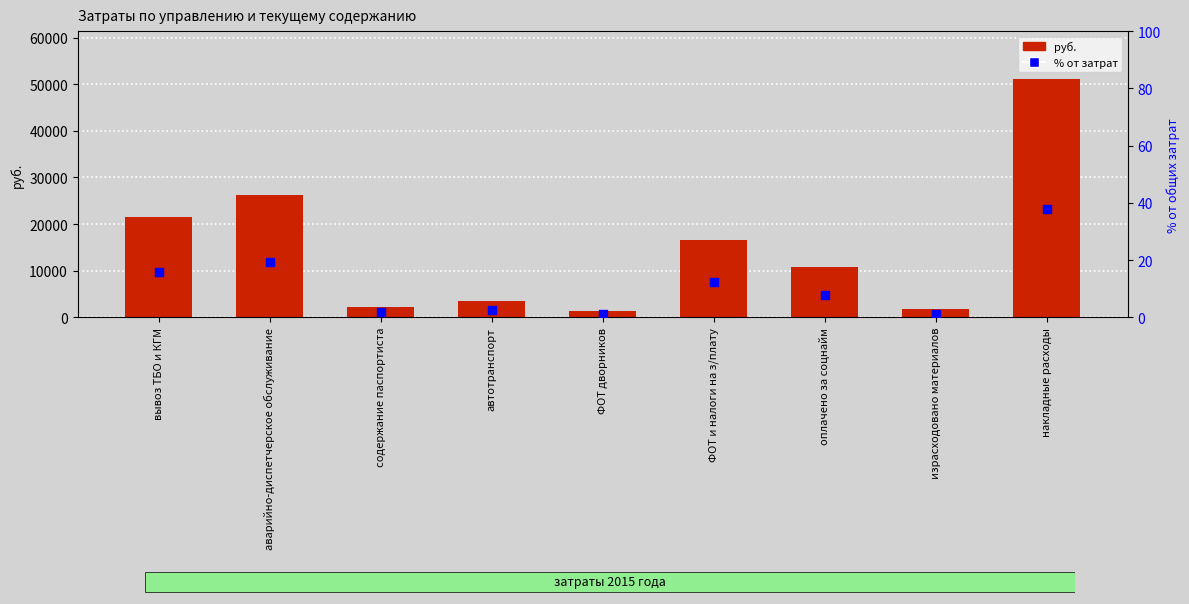

At how many categories does at least one series exceed 8262?

5